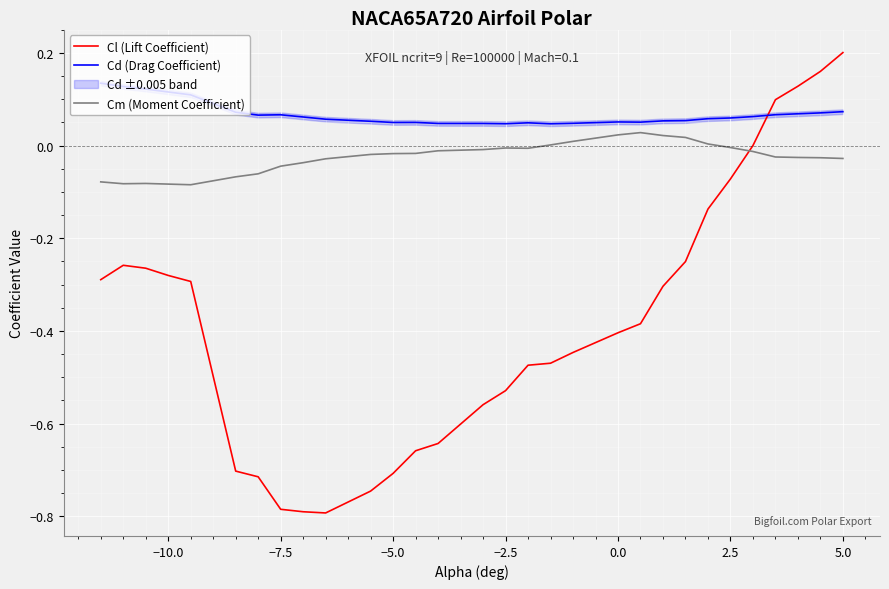

True or false: Cd (Drag Coefficient) has a value of 0.0 at 0.0.

False